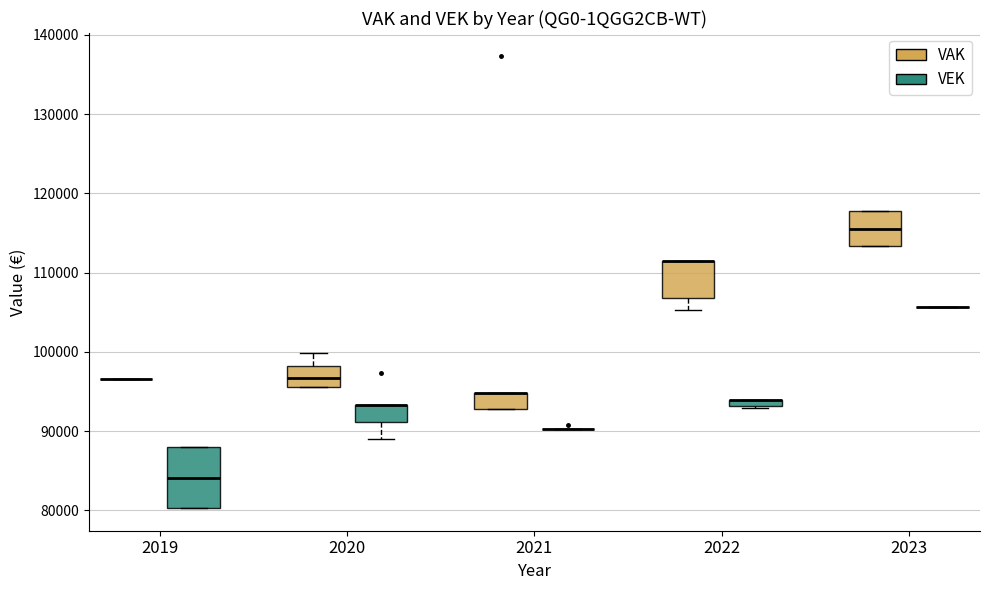

Comparing the boxes themselves (not the whiskers), which one is the tallest?

2019 (VEK)